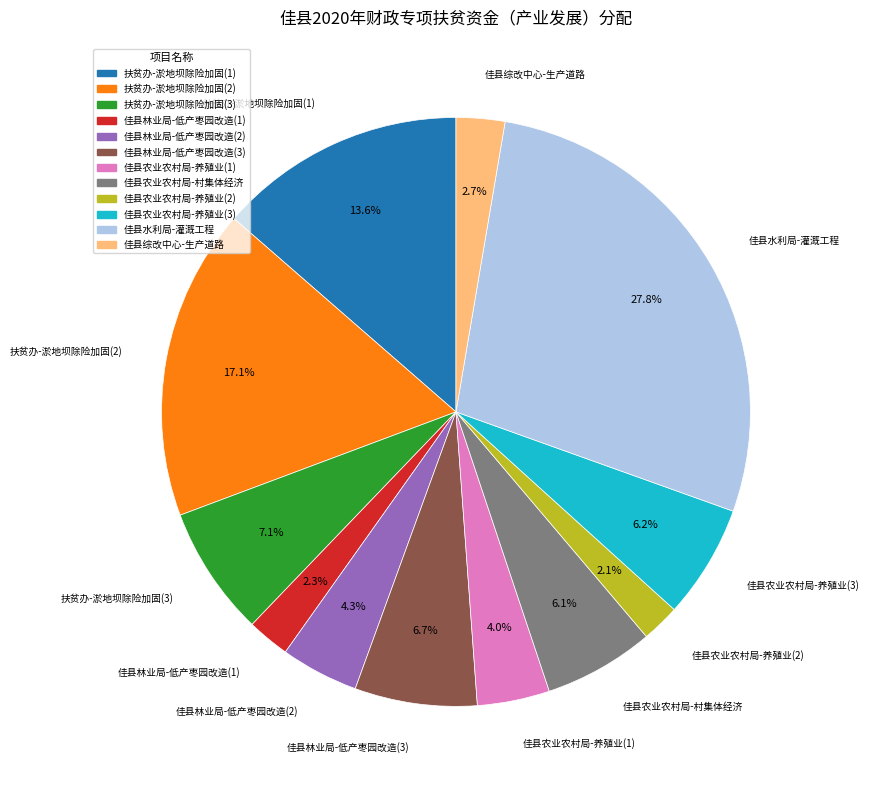

What is the largest slice in the pie chart?

佳县水利局-灌溉工程